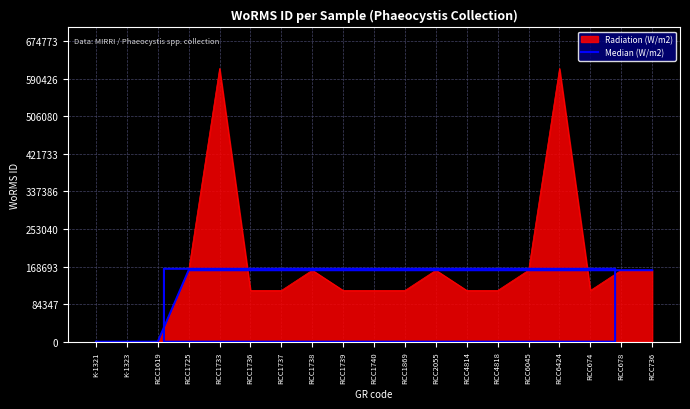

Which series has the widest spread of values?

Radiation (W/m2)